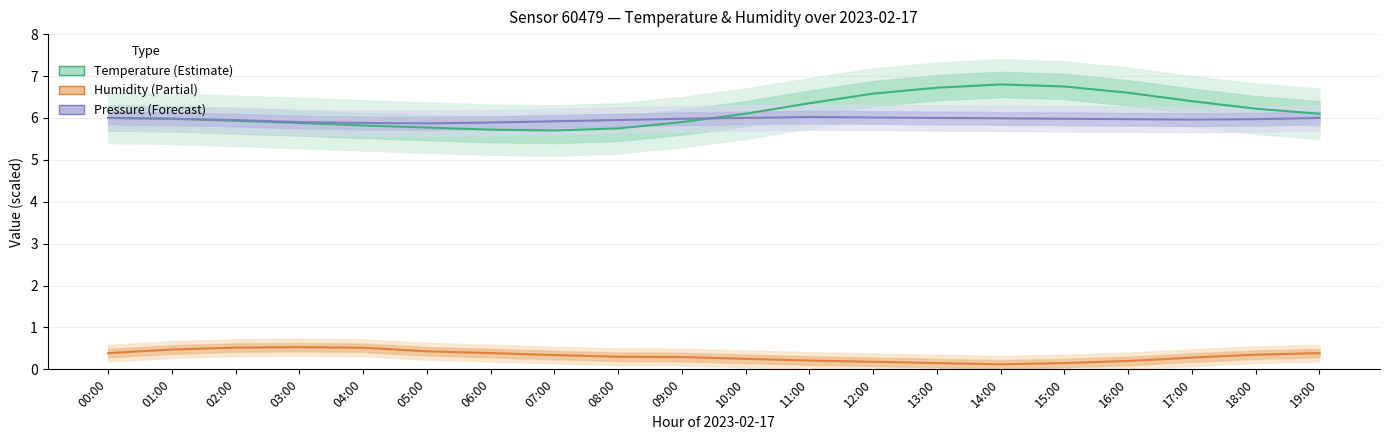

The Humidity (scaled) series shows 0.2 at 13:00. True or false?

False